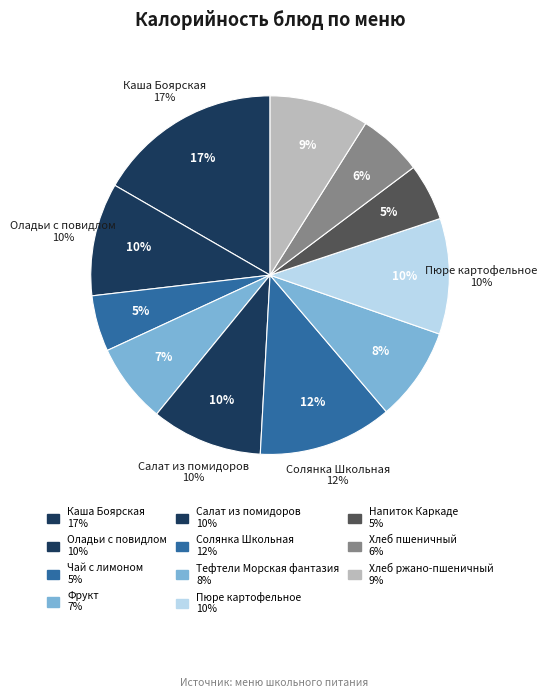

What percentage is the Оладьи с повидлом slice, to the nearest percent?

10%